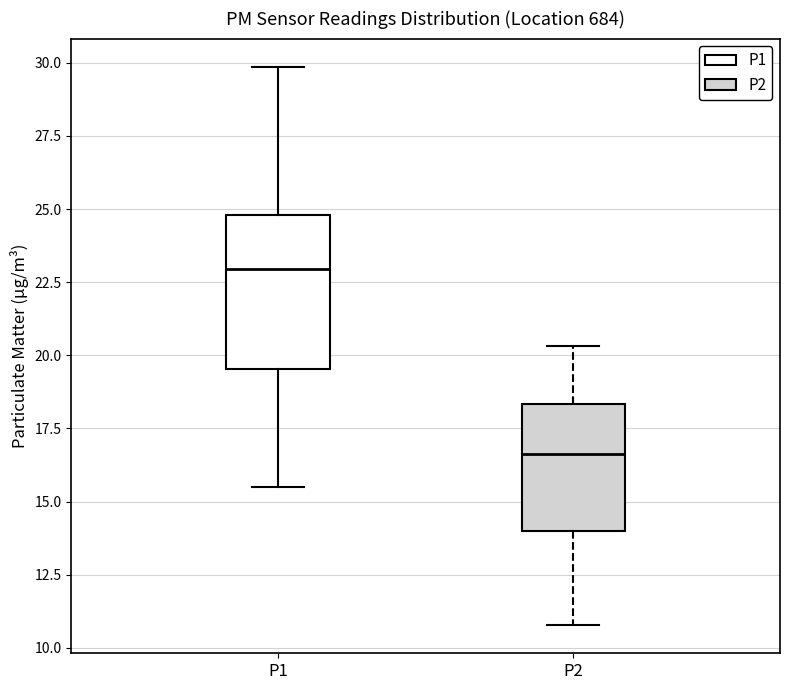

Reading left to right, transcribe this box plot: for each box, give where its median line is, the range the box spans, and where its two whiskers end, as read against the y-axis. The values are not printed on the chart, so give them approximately, as read against the axis.

P1: median 23.0, box 19.5 to 25.0, whiskers 15.5 to 30.0
P2: median 16.5, box 14.0 to 18.5, whiskers 11.0 to 20.5